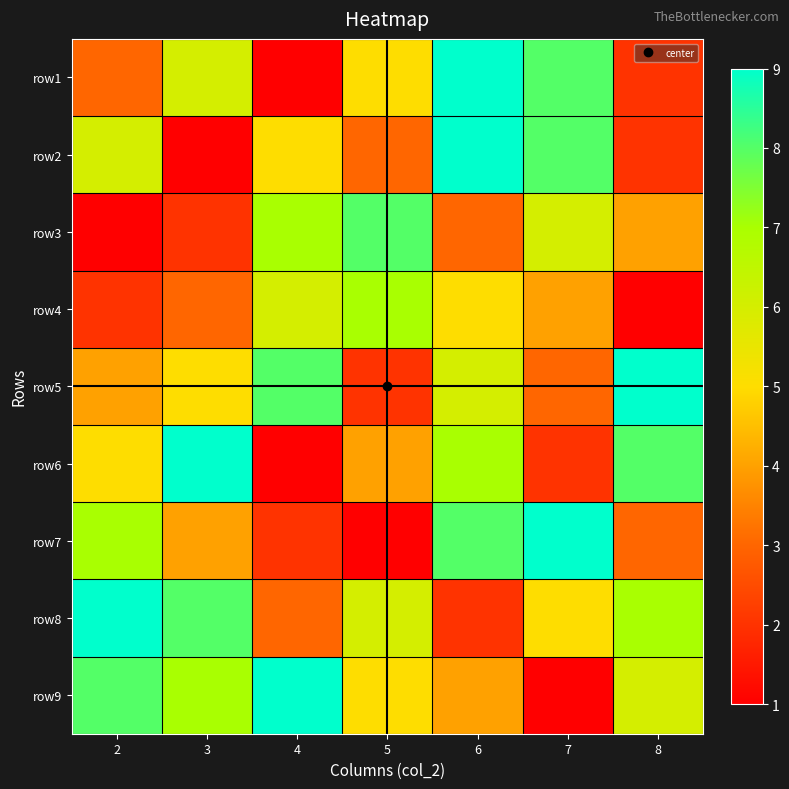

Reading right to left, transcribe all the data shown in this chart.

row1: 8=2	7=8	6=9	5=5	4=1	3=6	2=3
row2: 8=2	7=8	6=9	5=3	4=5	3=1	2=6
row3: 8=4	7=6	6=3	5=8	4=7	3=2	2=1
row4: 8=1	7=4	6=5	5=7	4=6	3=3	2=2
row5: 8=9	7=3	6=6	5=2	4=8	3=5	2=4
row6: 8=8	7=2	6=7	5=4	4=1	3=9	2=5
row7: 8=3	7=9	6=8	5=1	4=2	3=4	2=7
row8: 8=7	7=5	6=2	5=6	4=3	3=8	2=9
row9: 8=6	7=1	6=4	5=5	4=9	3=7	2=8